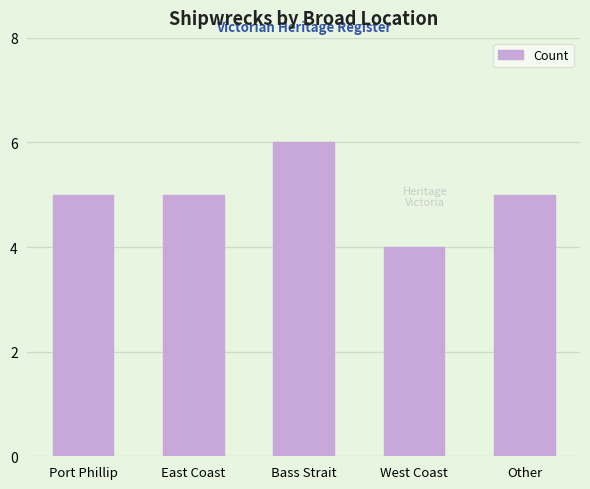

What position from the left is West Coast?

4